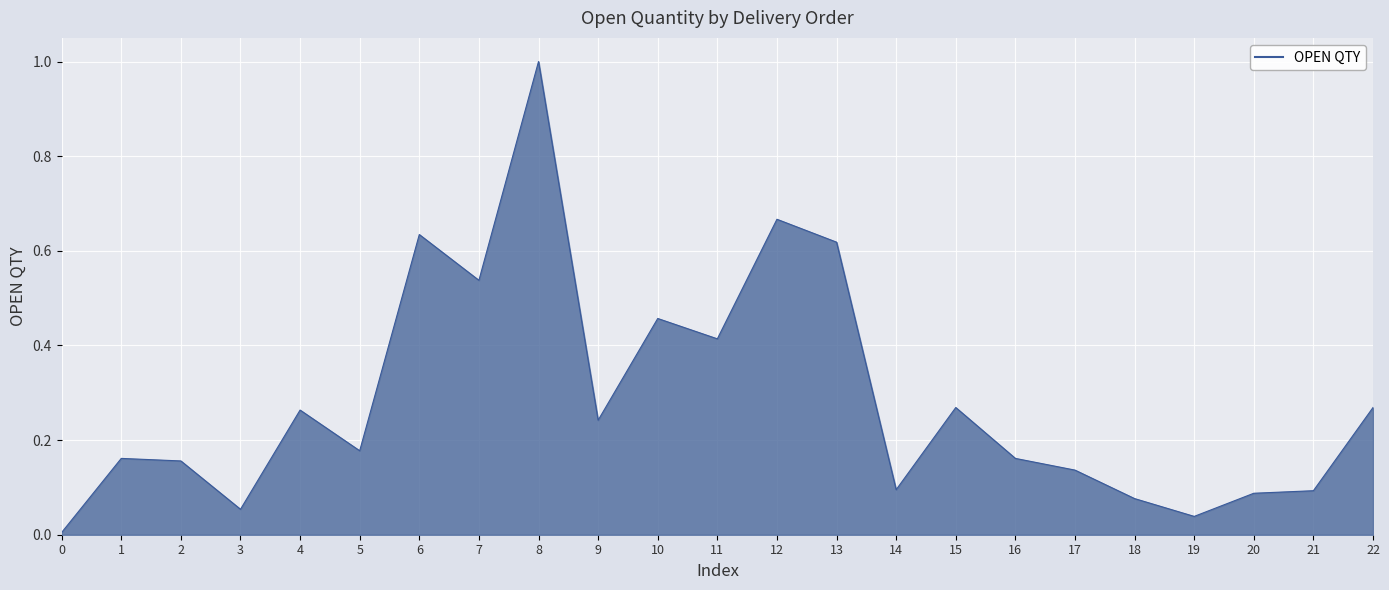

How many lines are shown in the chart?

1